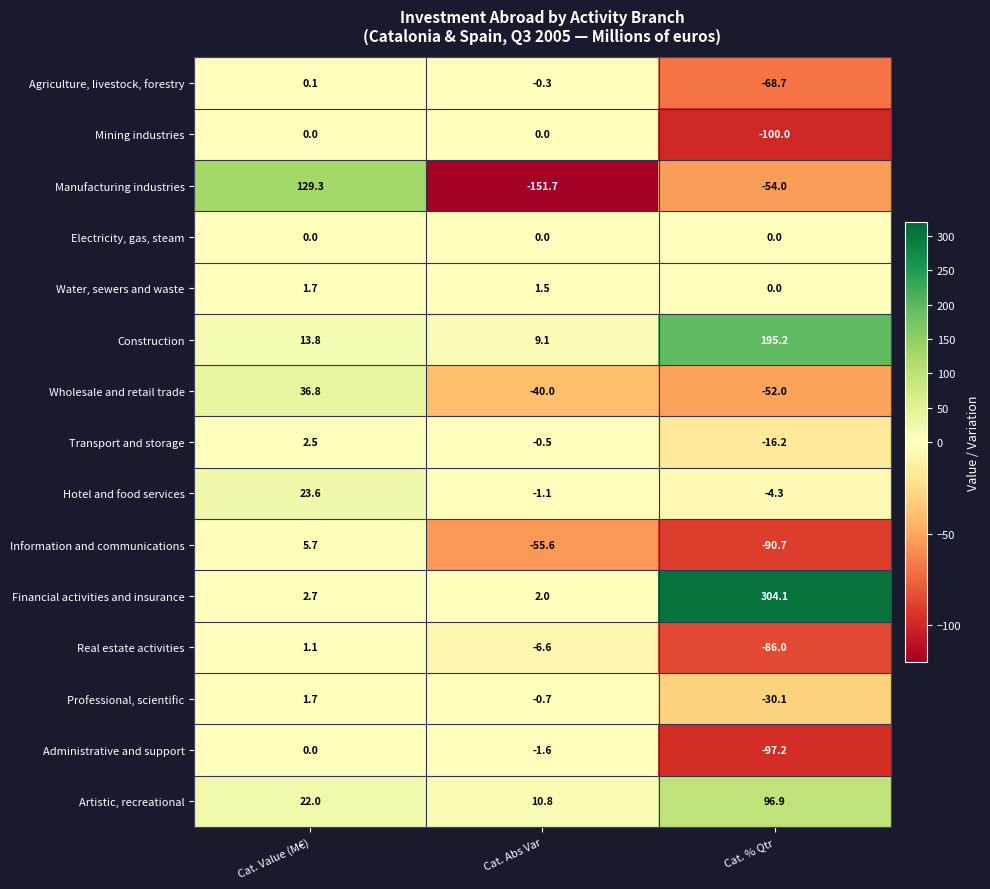

What is the sum of the Transport and storage values at Cat. Value (M€) and Cat. Abs Var?

2.0